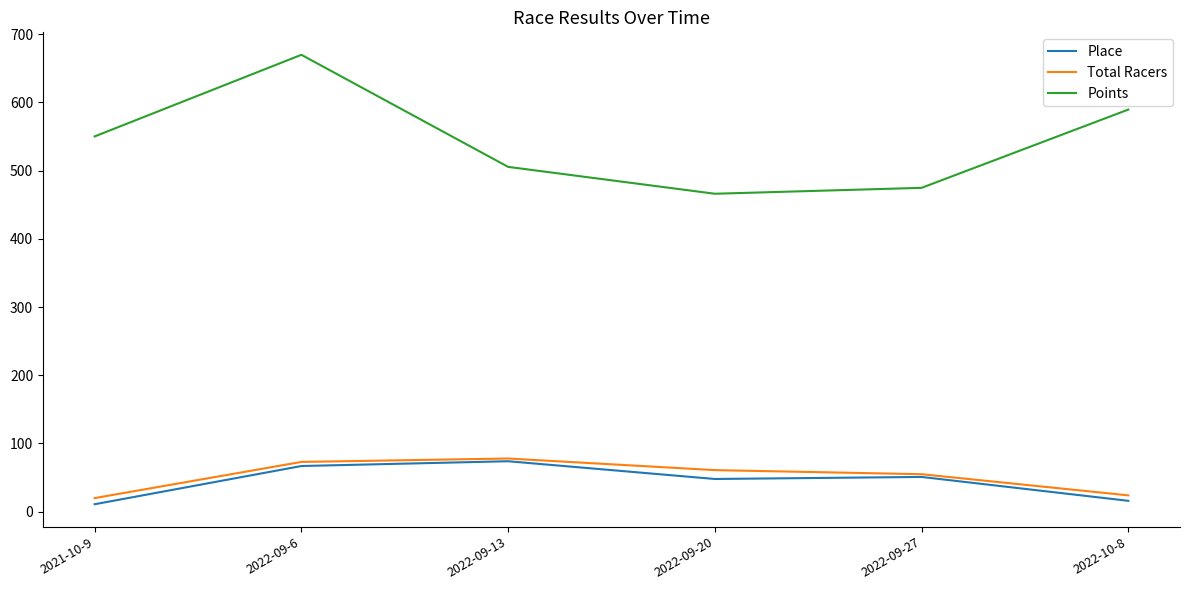

True or false: Total Racers has a value of 61.0 at 2022-09-20.

True